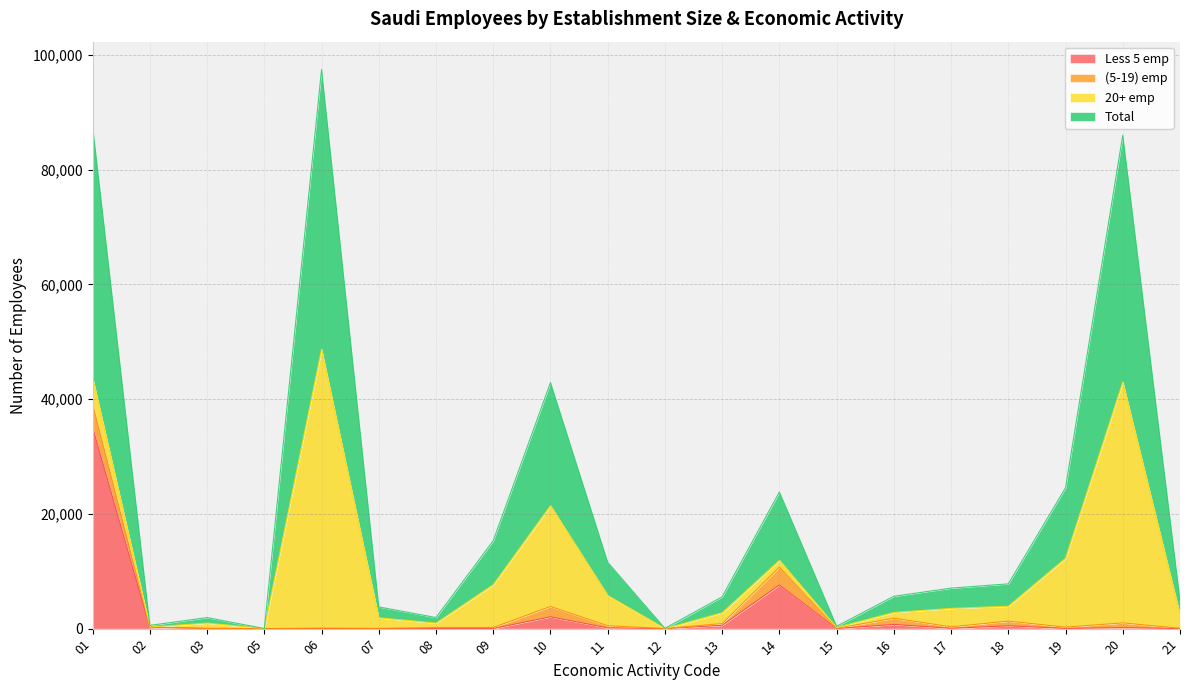

Does the chart have visible grid lines?

Yes